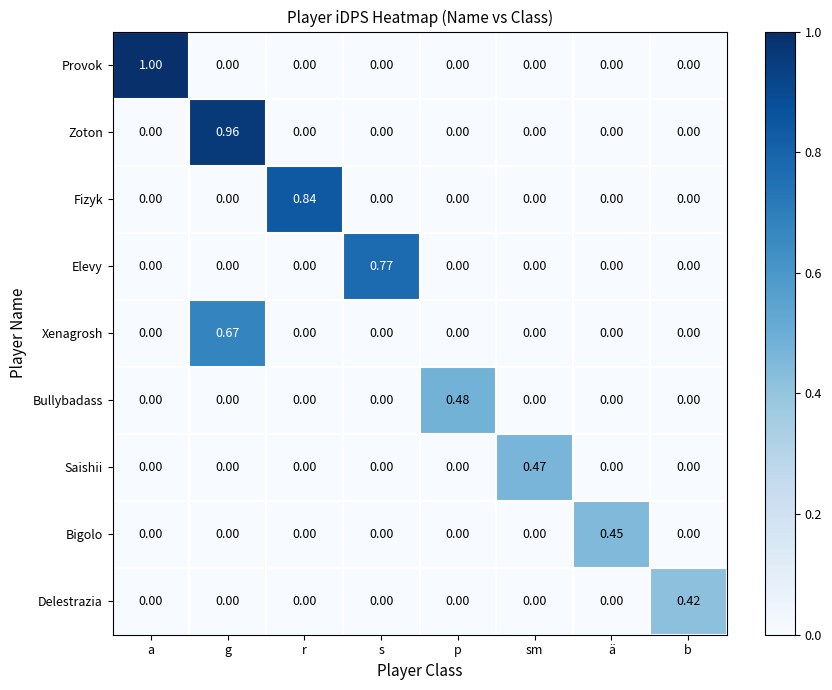

Which series changed the most between s and ä?

Elevy